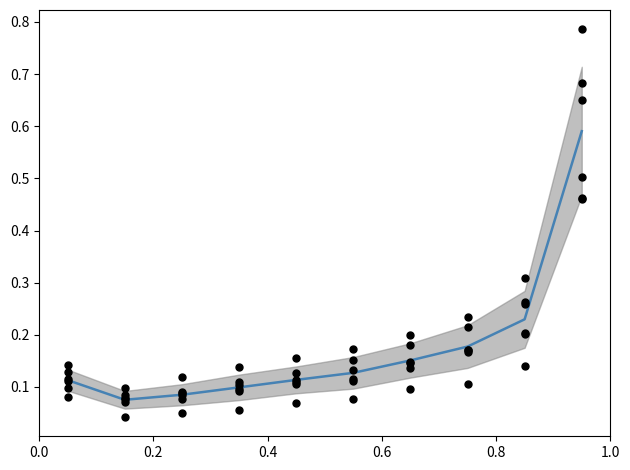

Is the value of Feb at pct05 greater than the value of Mar at pct85?

No